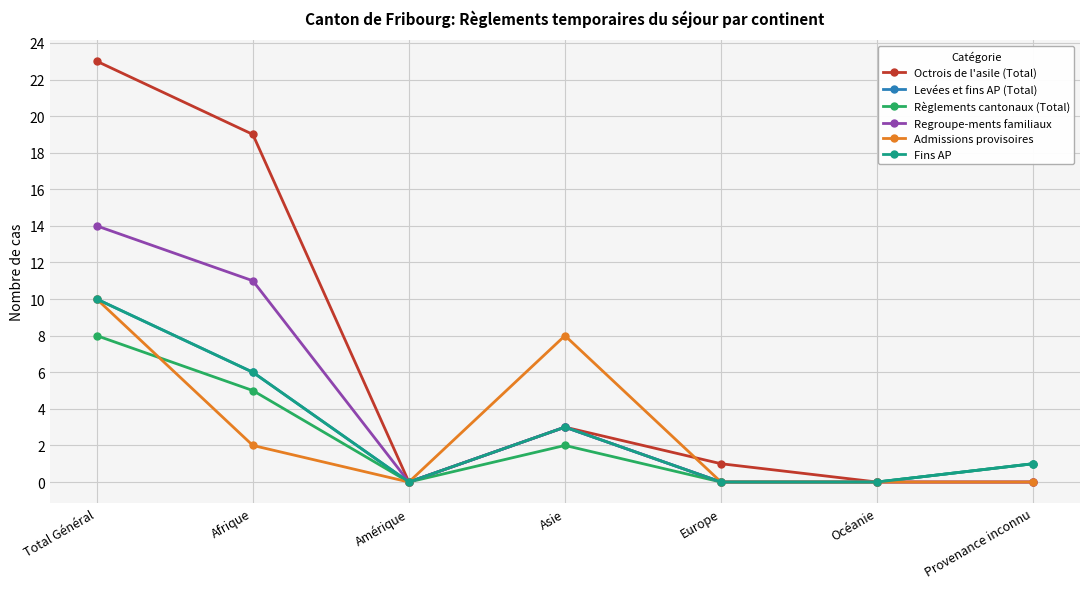

Reading left to right, transcribe all the data shown in this chart.

Octrois de l'asile (Total): Total Général=23	Afrique=19	Amérique=0	Asie=3	Europe=1	Océanie=0	Provenance inconnu=0
Levées et fins AP (Total): Total Général=10	Afrique=6	Amérique=0	Asie=3	Europe=0	Océanie=0	Provenance inconnu=1
Règlements cantonaux (Total): Total Général=8	Afrique=5	Amérique=0	Asie=2	Europe=0	Océanie=0	Provenance inconnu=1
Regroupe-ments familiaux: Total Général=14	Afrique=11	Amérique=0	Asie=3	Europe=0	Océanie=0	Provenance inconnu=0
Admissions provisoires: Total Général=10	Afrique=2	Amérique=0	Asie=8	Europe=0	Océanie=0	Provenance inconnu=0
Fins AP: Total Général=10	Afrique=6	Amérique=0	Asie=3	Europe=0	Océanie=0	Provenance inconnu=1